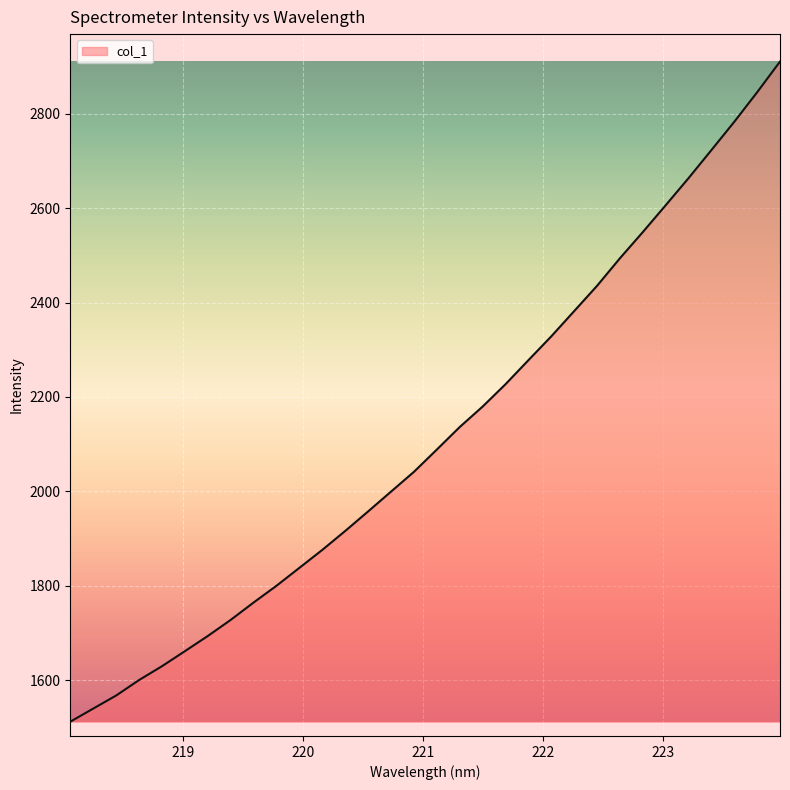

What is the difference between the maximum and minimum values?

1398.6